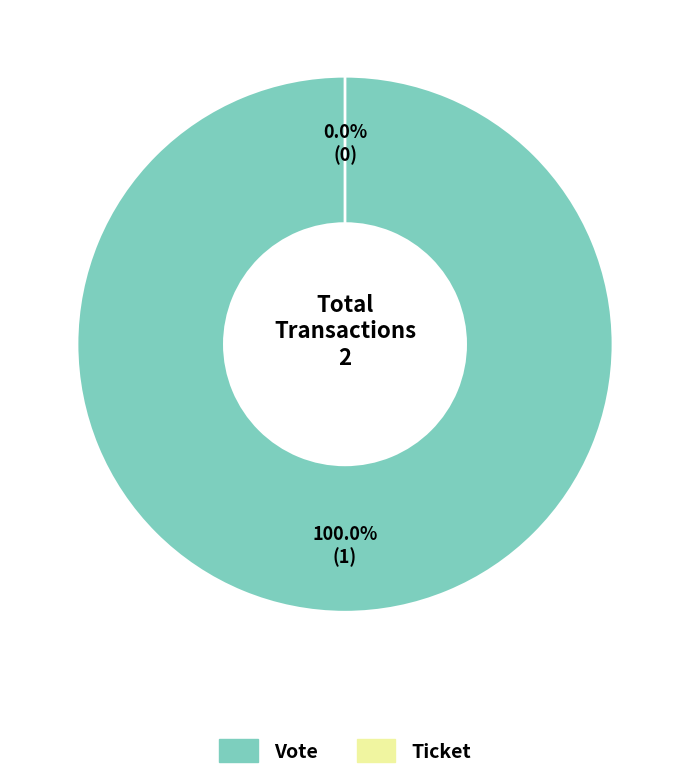

Do Ticket and Vote together represent more than half of the pie?

Yes